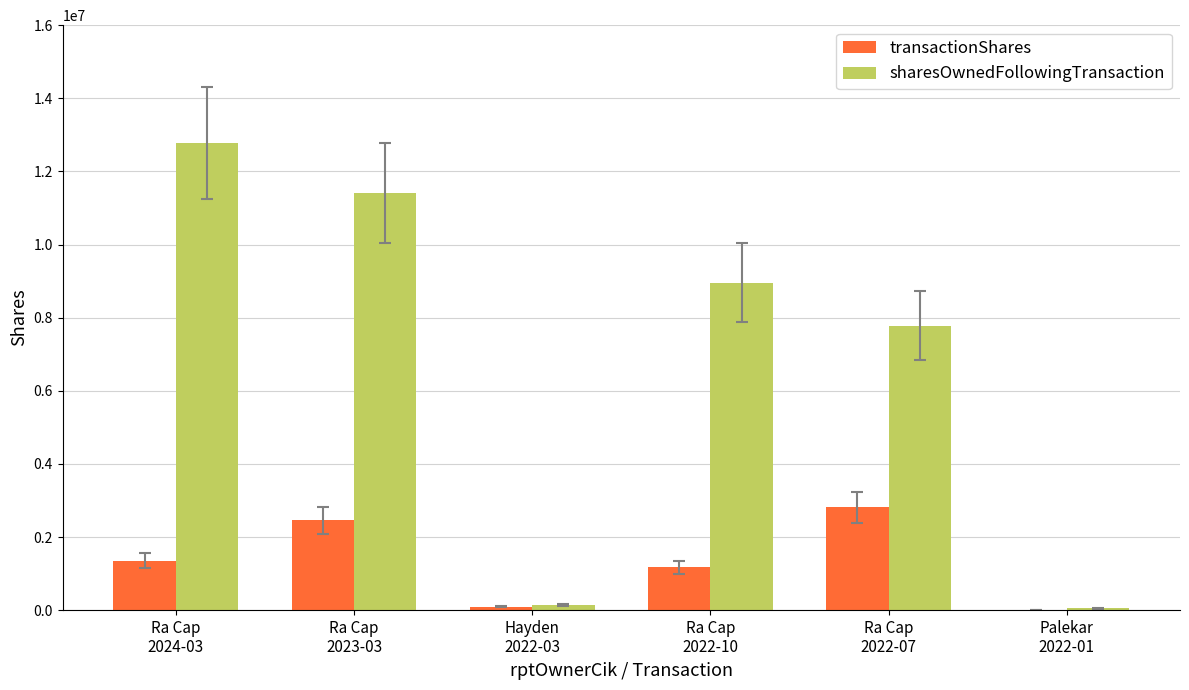

Are the bars horizontal?

No